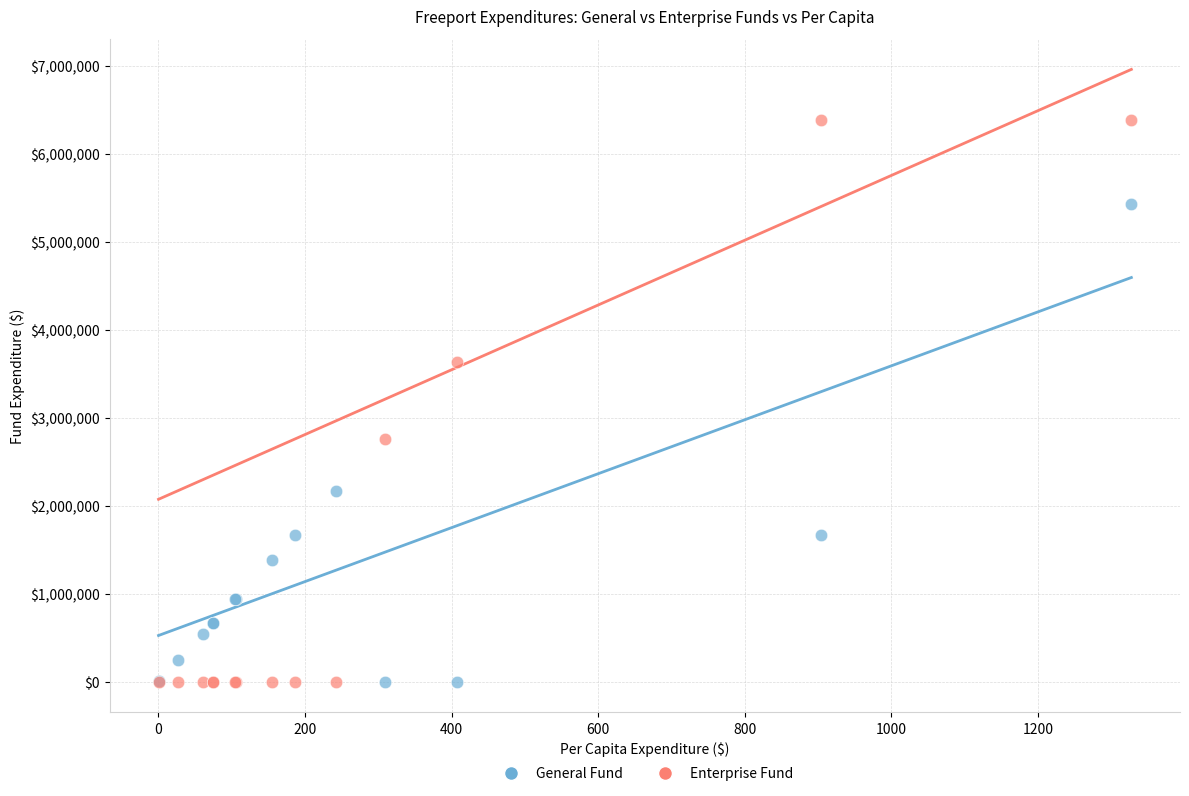

Which series reaches the maximum Y coordinate?

Enterprise Fund